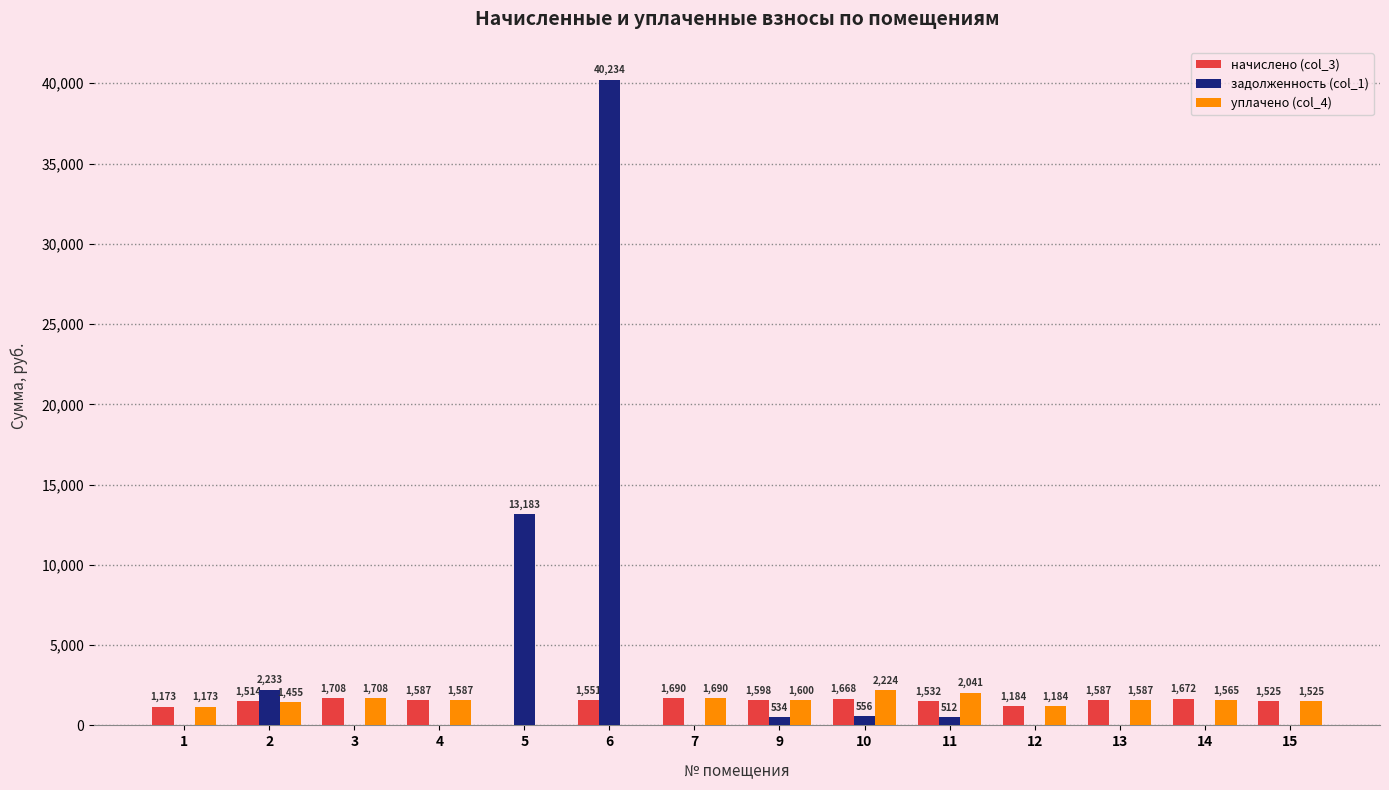

Between 1 and 5, which series saw the biggest shift?

задолженность (col_1)